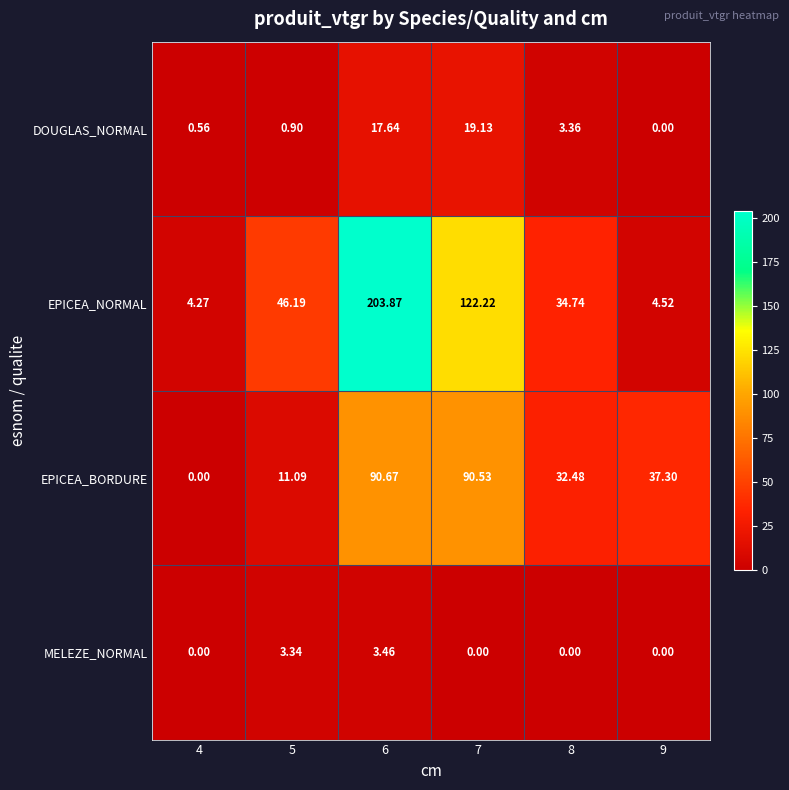

List the series in order of their peak value, lowest first.

MELEZE_NORMAL, DOUGLAS_NORMAL, EPICEA_BORDURE, EPICEA_NORMAL